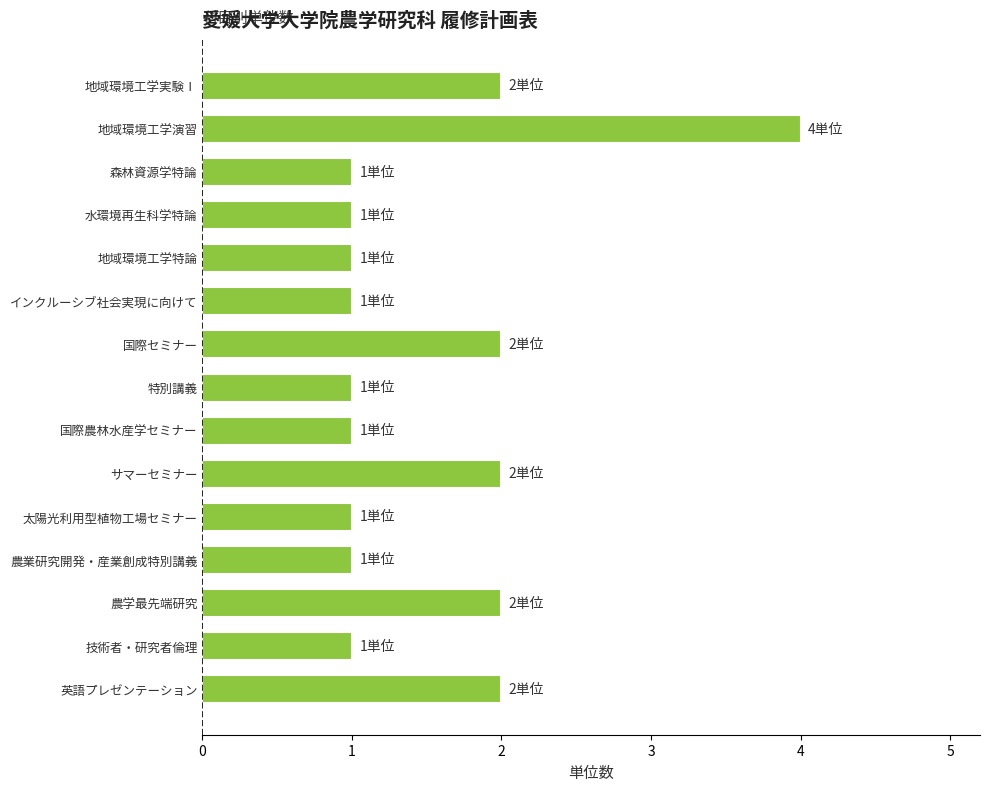

Is it true that the value at 農業研究開発・産業創成特別講義 is 1?

True